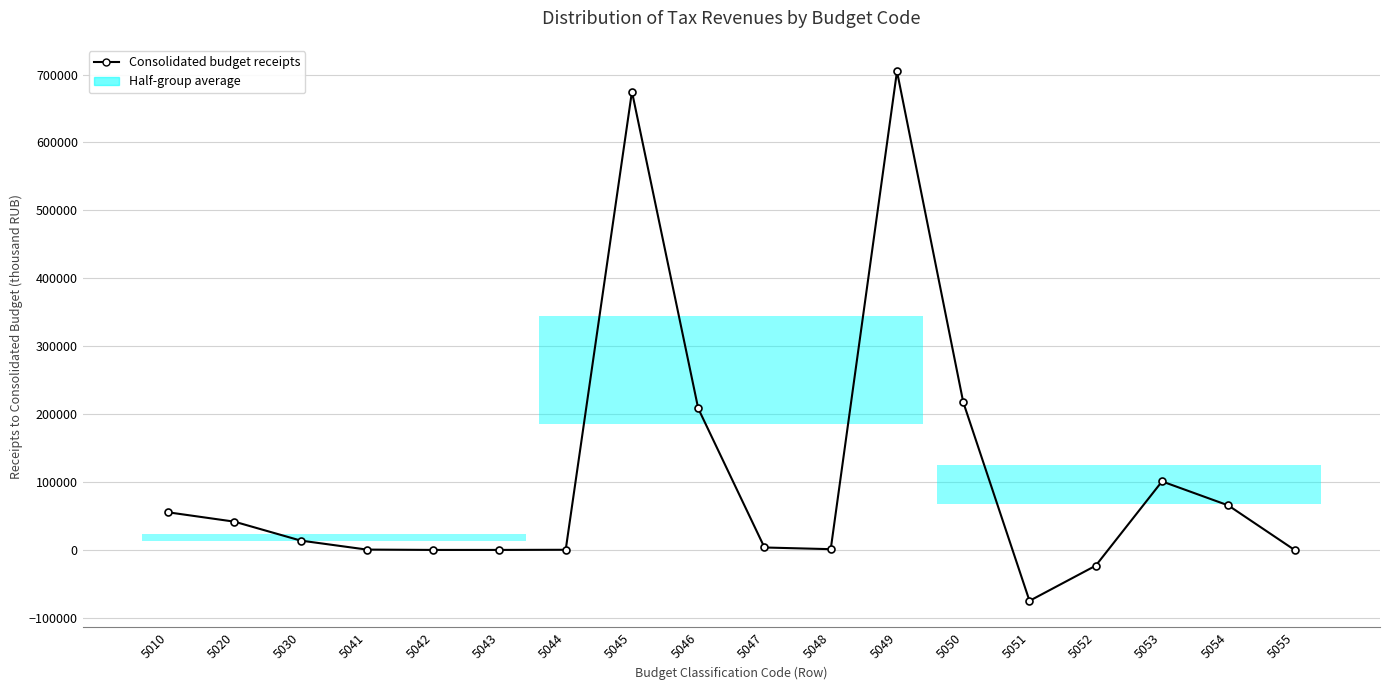

True or false: the data shows 100906 at 5053.

True